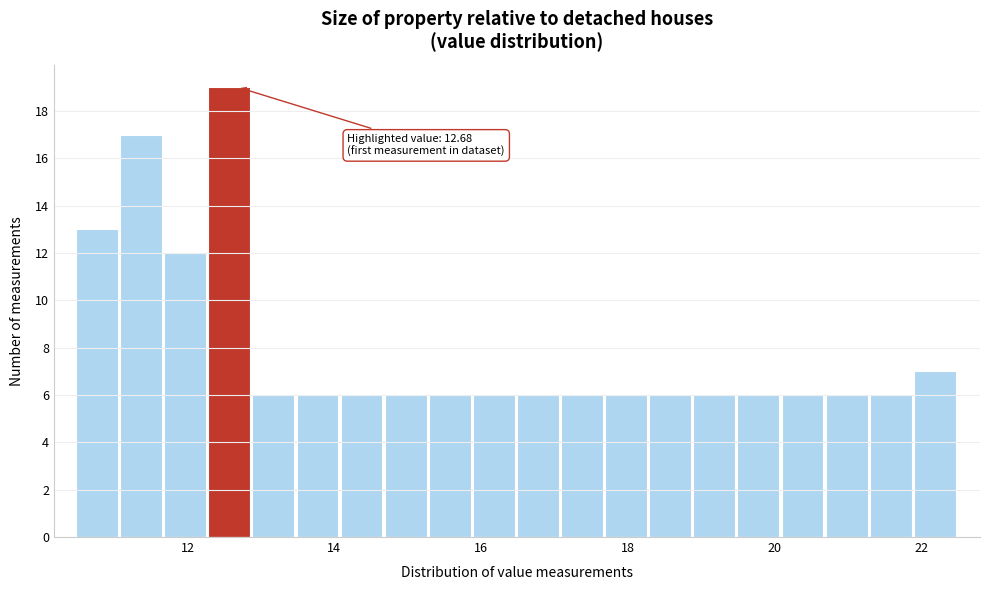

Around what value on the x-axis is the tallest bar? Give the approximate position of its centre, as read against the axis.

12.6